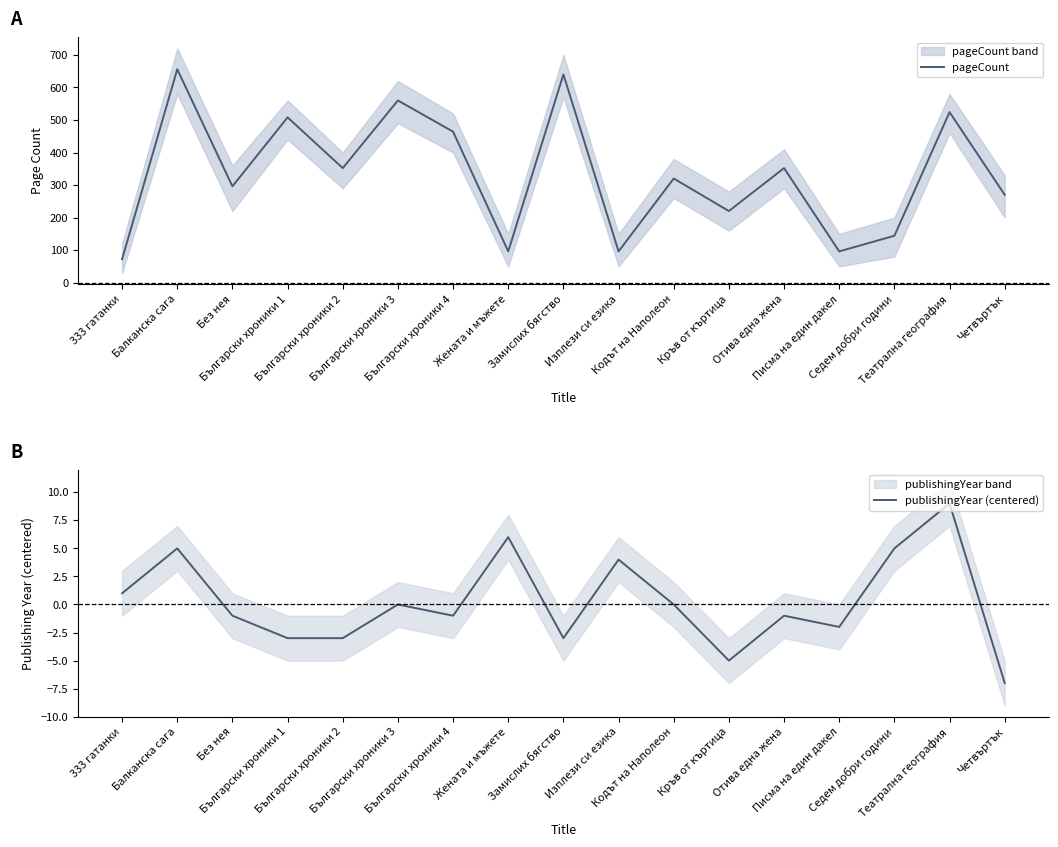

Is it true that pageCount equals 96 at Изплези си езика?

True